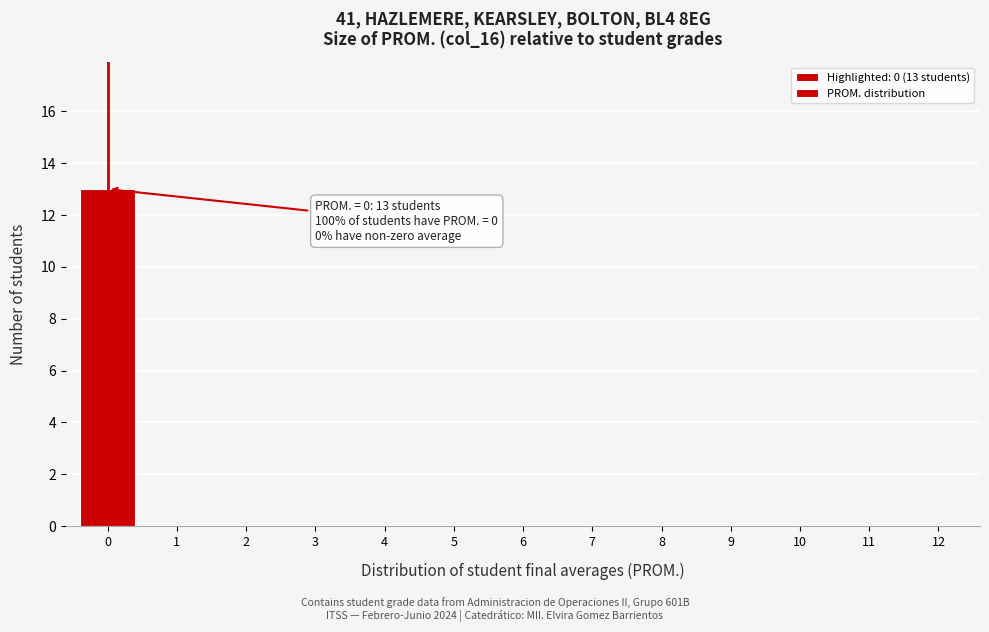

Reading left to right, what are all the values shown in this chart?

0=13	1=0	2=0	3=0	4=0	5=0	6=0	7=0	8=0	9=0	10=0	11=0	12=0